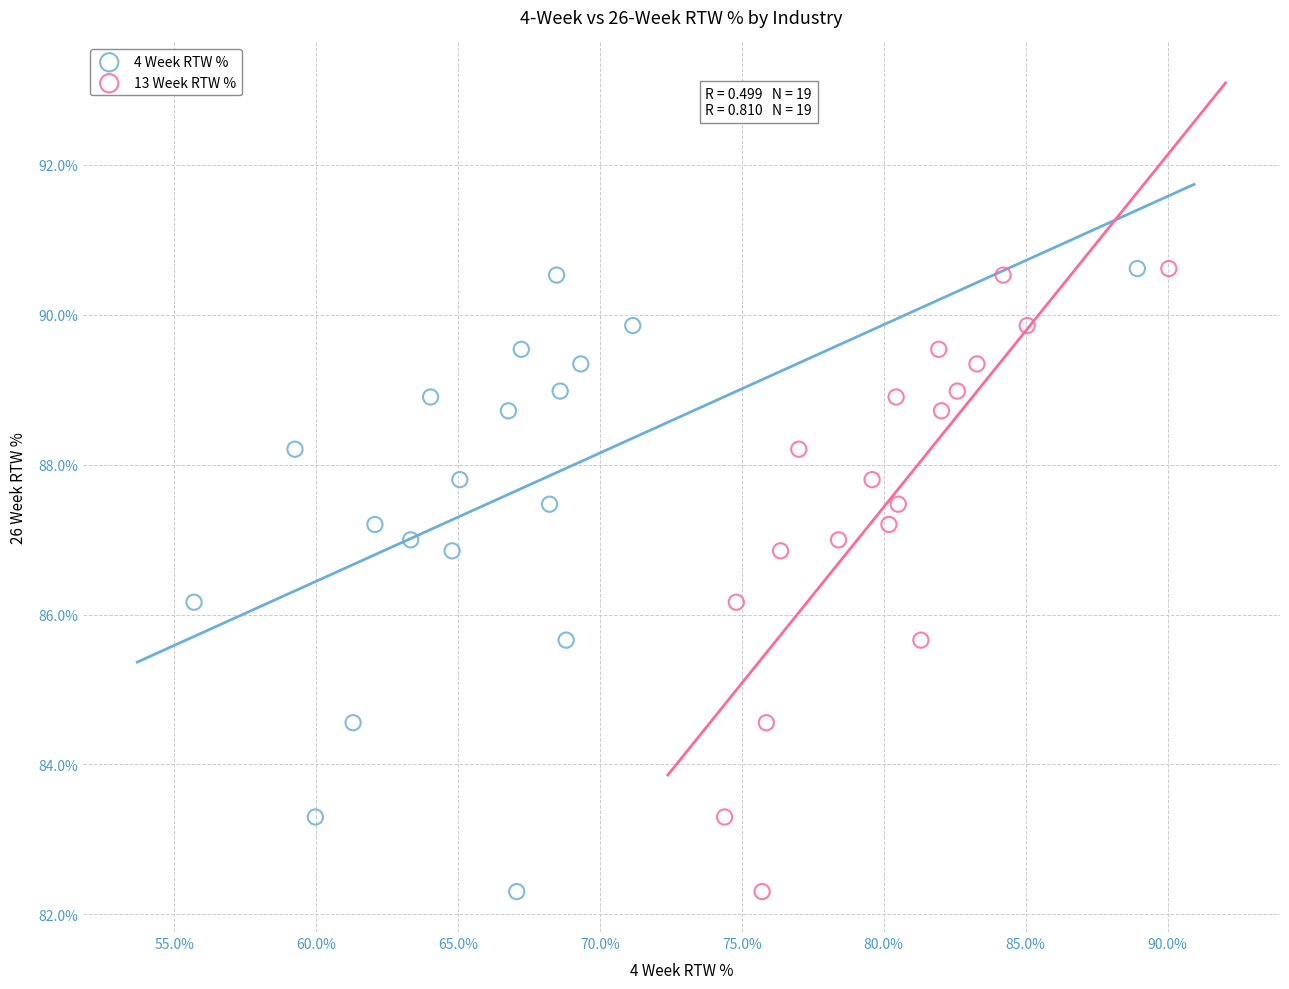

What are all the series names shown in the legend?

4 Week RTW %, 13 Week RTW %